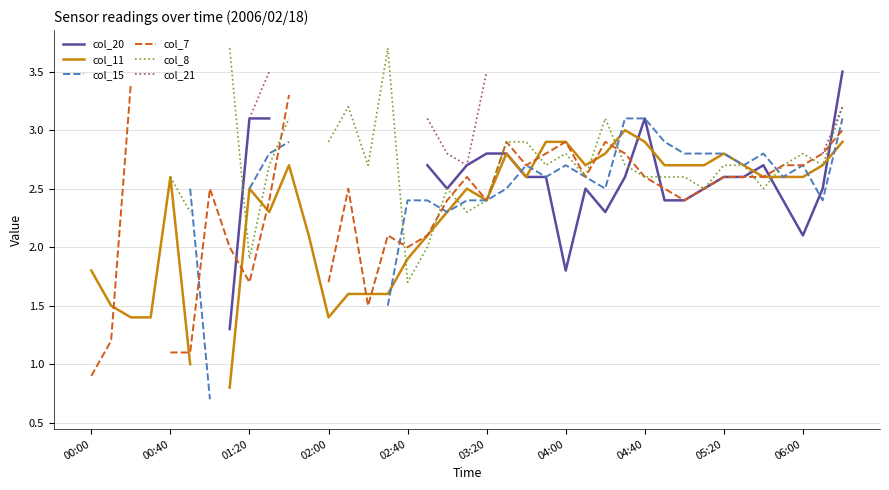

True or false: col_15 and col_20 cross at least once.

True